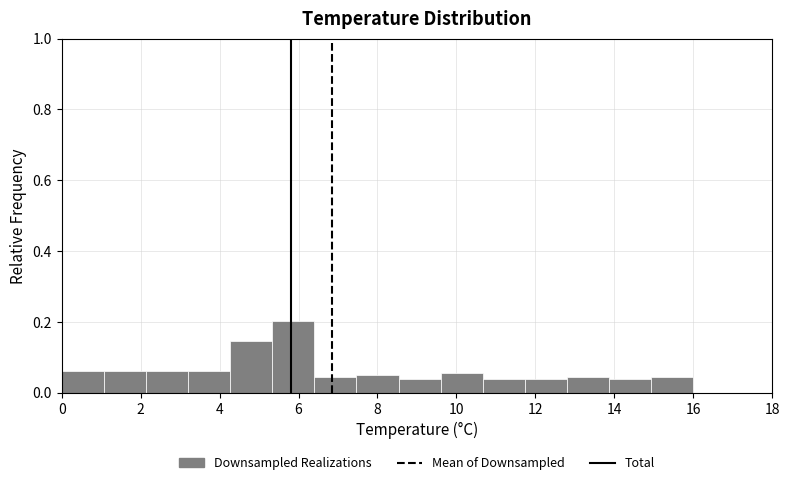

Reading left to right, list every bar in this chart as the range it spans on the x-axis followed by its height. Neither the bar edges nor the heights are printed on the chart, so give them approximately, as read against the axes.

0.0 to 1.0: 0.06
1.0 to 2.2: 0.06
2.2 to 3.2: 0.06
3.2 to 4.2: 0.06
4.2 to 5.4: 0.14
5.4 to 6.4: 0.20
6.4 to 7.4: 0.04
7.4 to 8.6: 0.06
8.6 to 9.6: 0.04
9.6 to 10.6: 0.06
10.6 to 11.8: 0.04
11.8 to 12.8: 0.04
12.8 to 13.8: 0.04
13.8 to 15.0: 0.04
15.0 to 16.0: 0.04